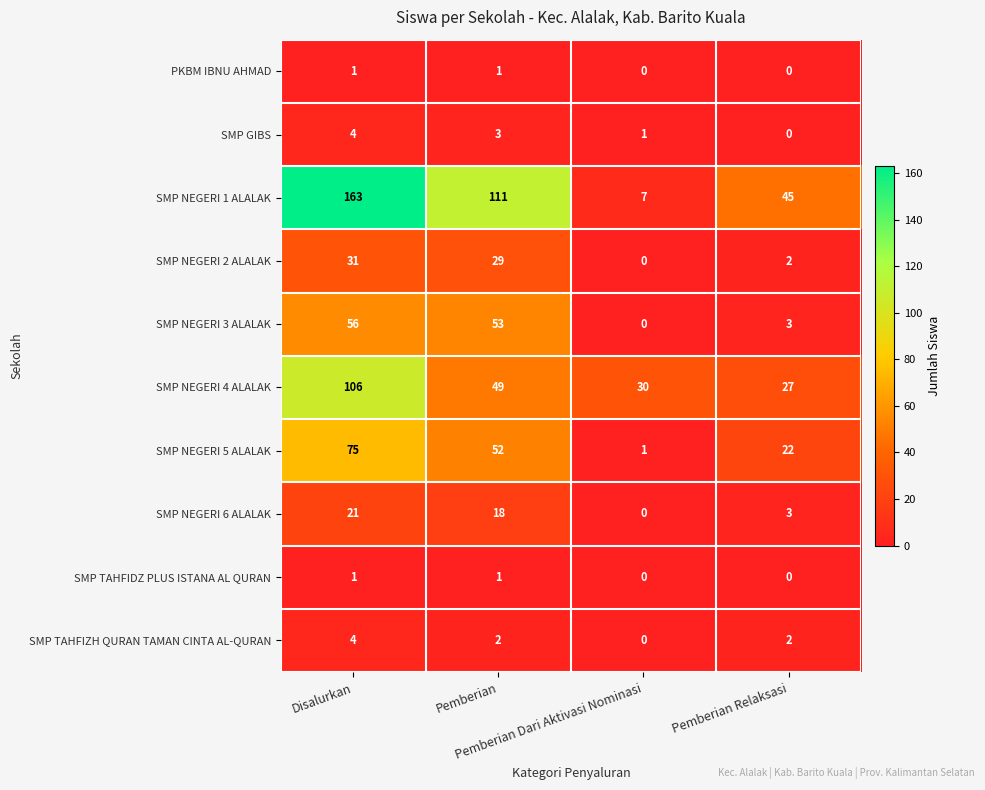

What is the difference between the maximum and minimum values in the SMP NEGERI 2 ALALAK series?

31